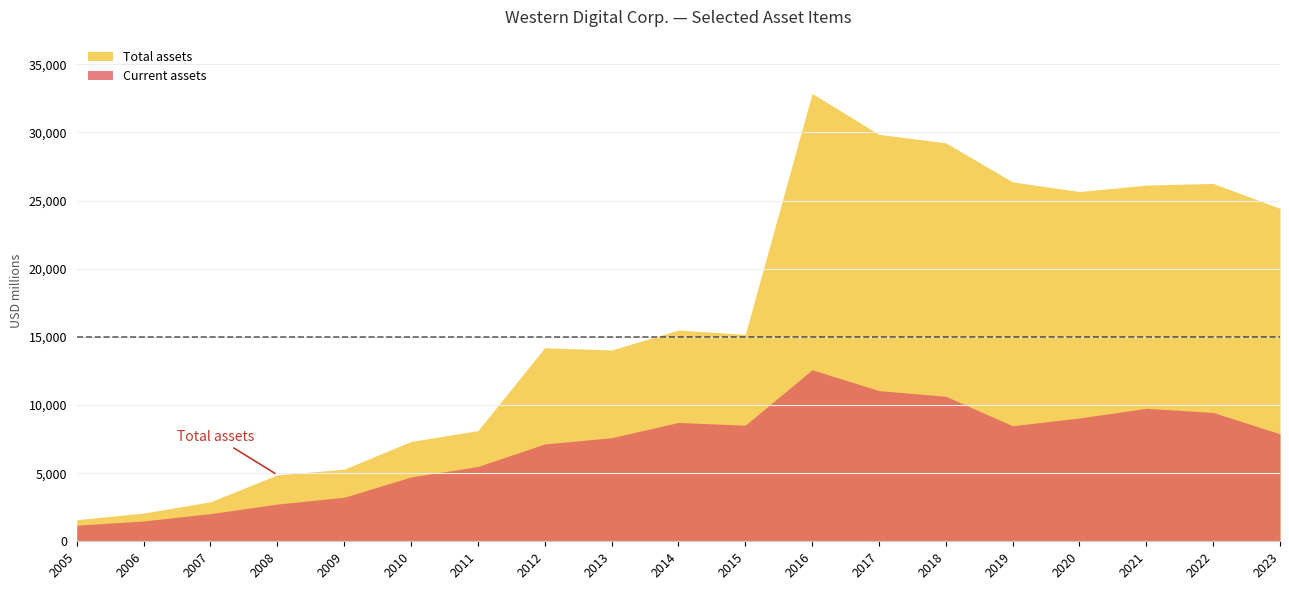

Reading left to right, transcribe all the data shown in this chart.

Current assets: 2023=7886	2022=9453	2021=9757	2020=9048	2019=8477	2018=10638	2017=11056	2016=12584	2015=8517	2014=8720	2013=7598	2012=7141	2011=5487	2010=4720	2009=3230	2008=2731	2007=2029	2006=1492	2005=1181
Total assets: 2023=24429	2022=26259	2021=26132	2020=25662	2019=26370	2018=29235	2017=29860	2016=32862	2015=15181	2014=15499	2013=14036	2012=14206	2011=8118	2010=7328	2009=5291	2008=4875	2007=2901	2006=2073	2005=1589